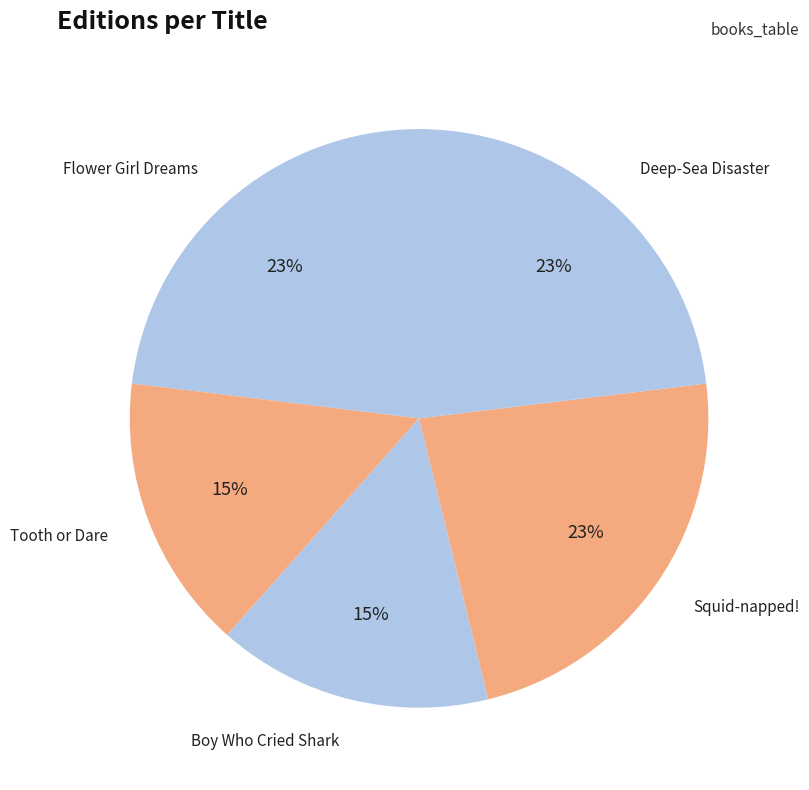

Count the number of slices in the pie.

5